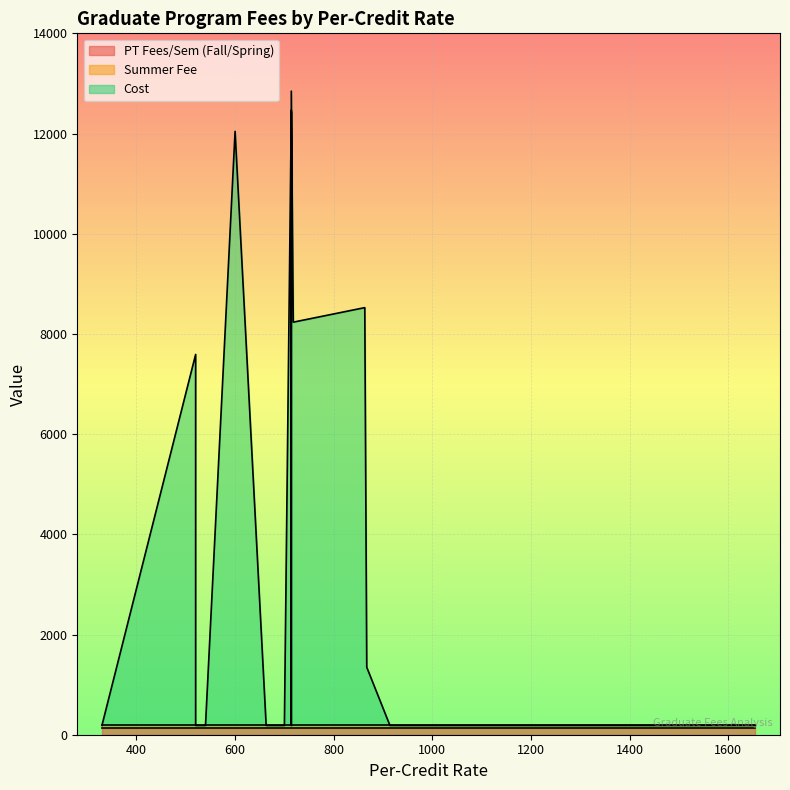

Is the value of Summer Fee at 700 greater than the value of Cost at 863?

No